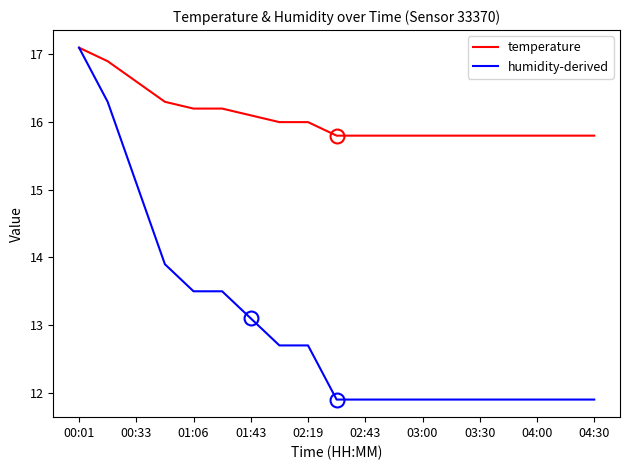

List the series in order of their overall mean, highest first.

temperature, humidity-derived